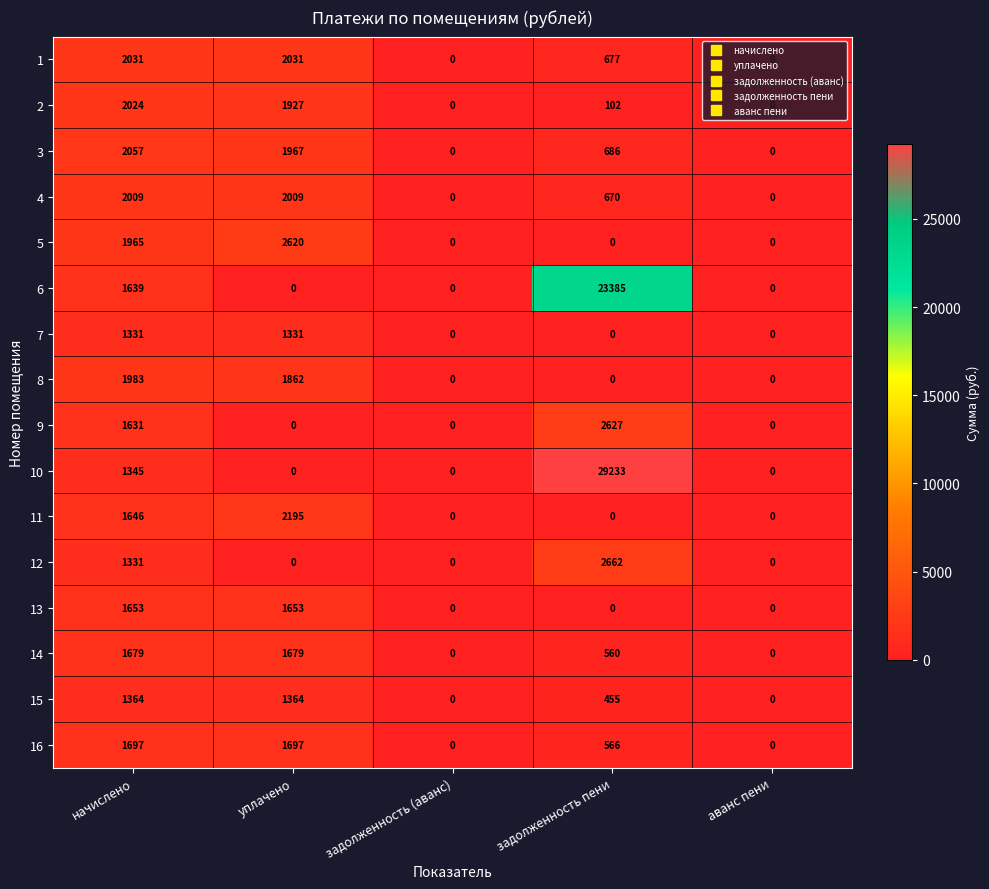

What is the difference between the maximum and minimum values in the 7 series?

1331